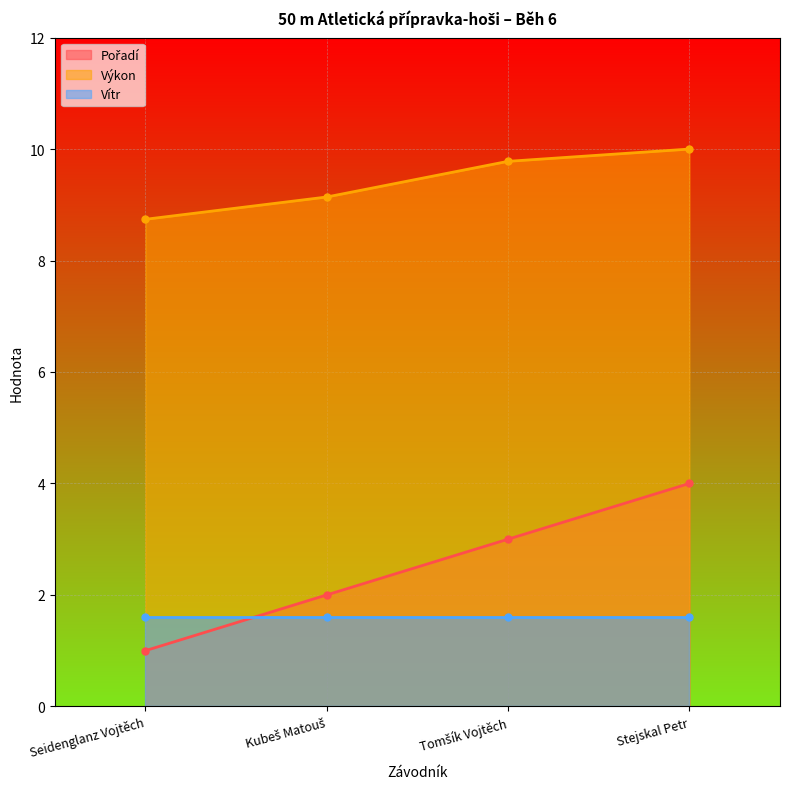

Which label corresponds to the largest value in the chart?

Stejskal Petr